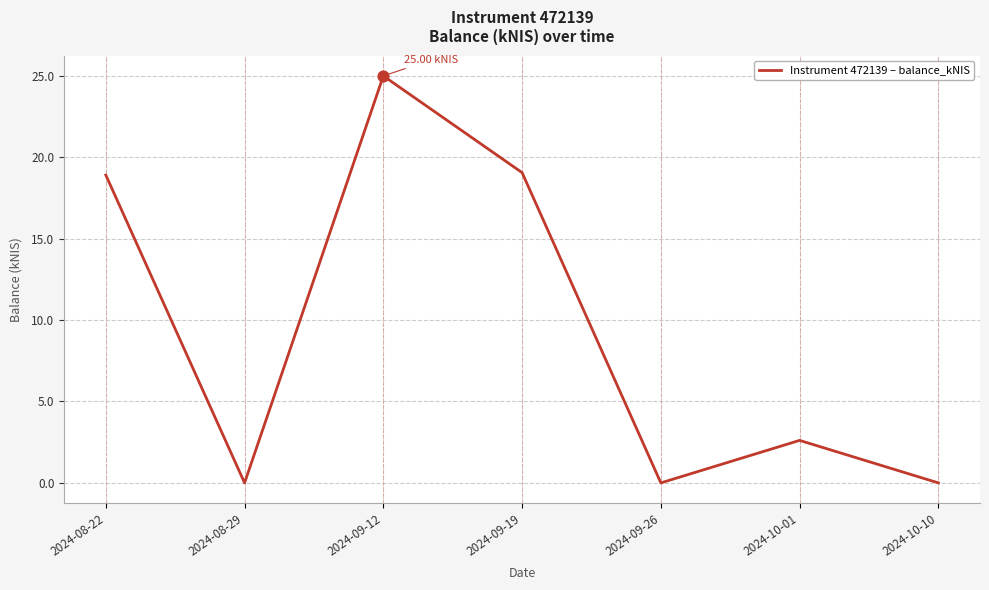

Which has a higher value, 2024-08-22 or 2024-08-29?

2024-08-22